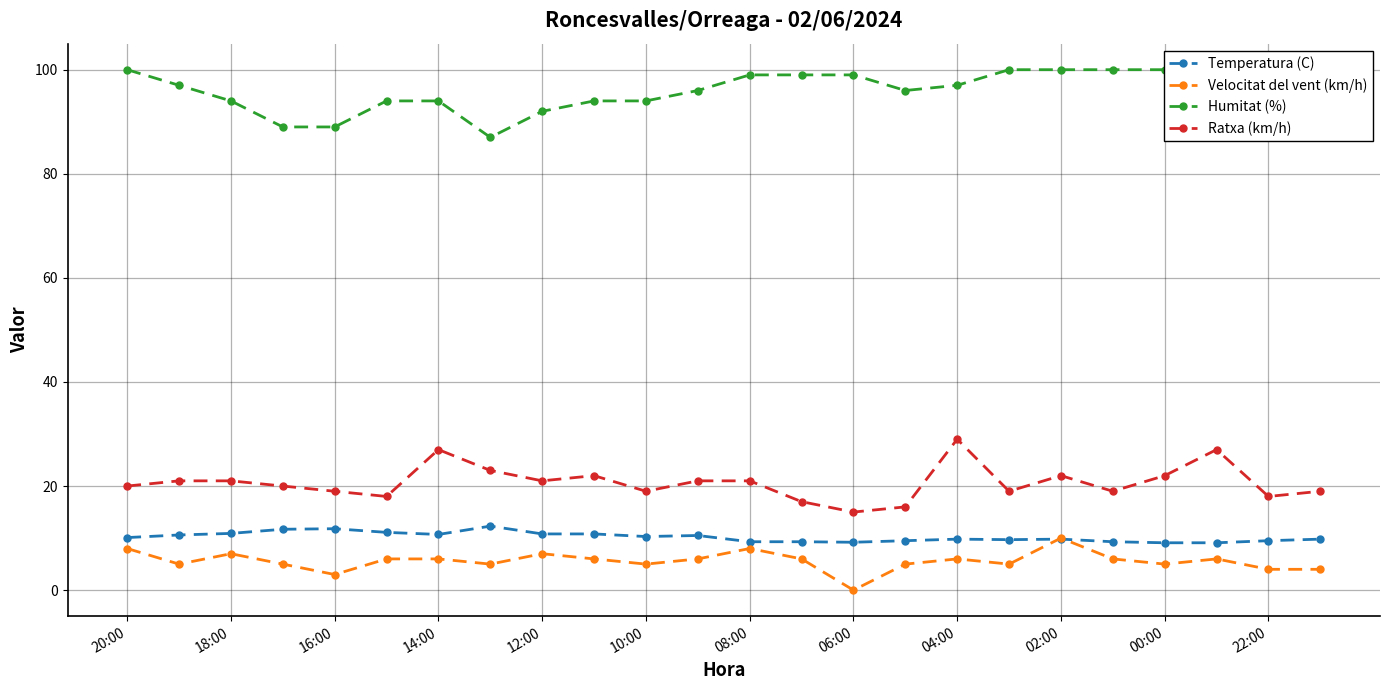

What is the sum of all Humitat (%) values?

2302.0